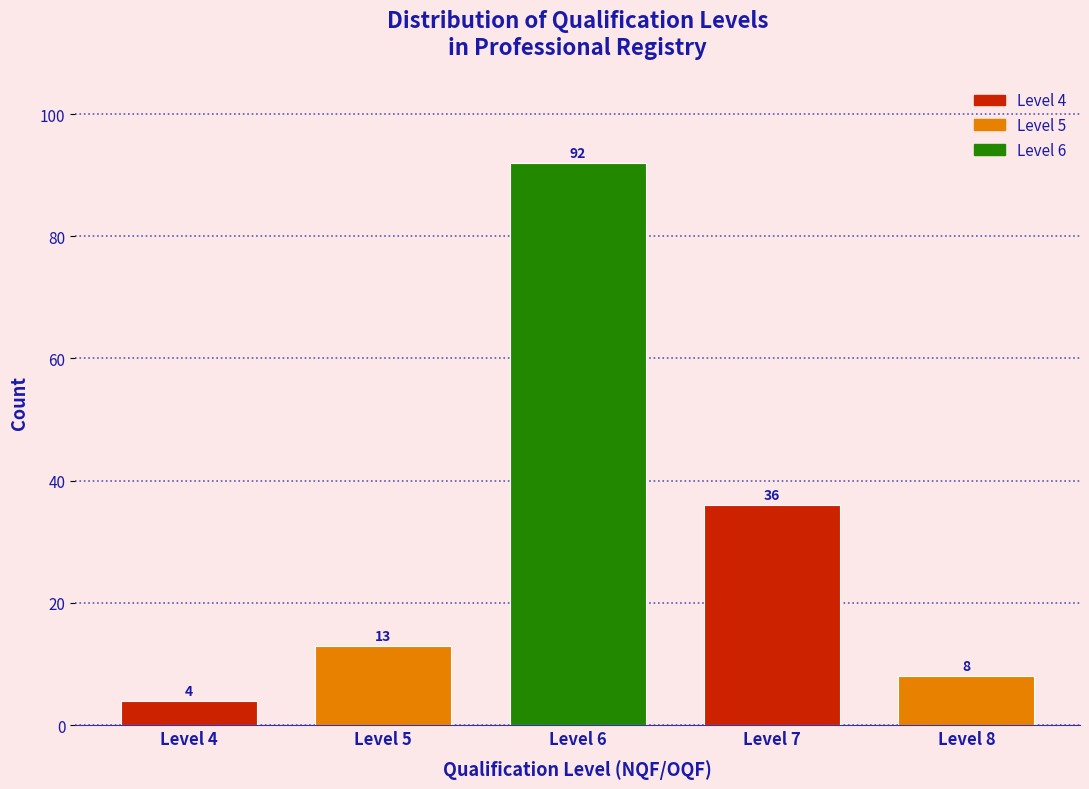

Which range on the x-axis has the tallest bar?

5.5 to 6.5